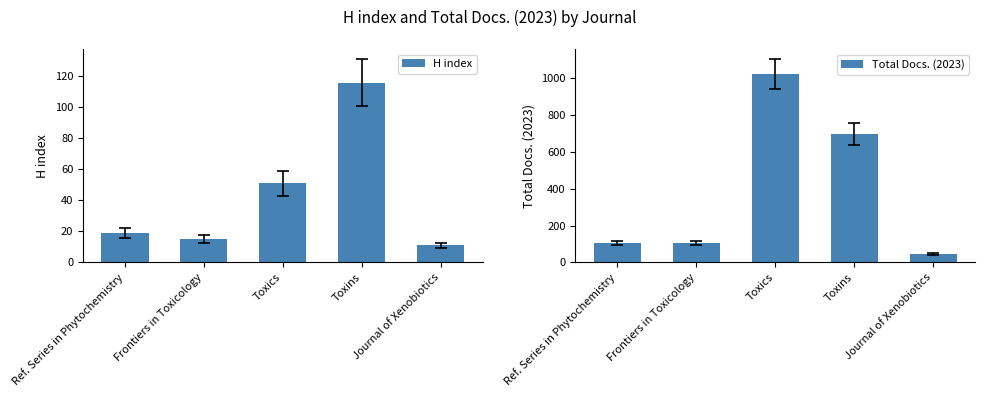

Where is Total Docs. (2023) nearest to the value 535?

Toxins